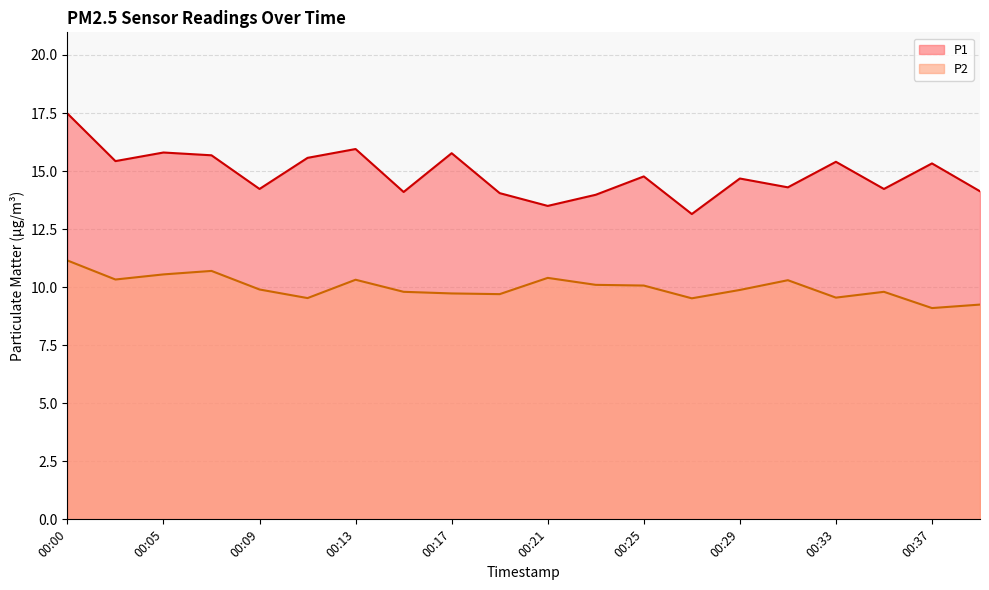

At which label does P1 first exceed 14?

00:00